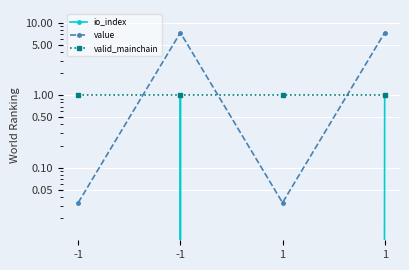

The value series shows 3.7 at 1. True or false?

False